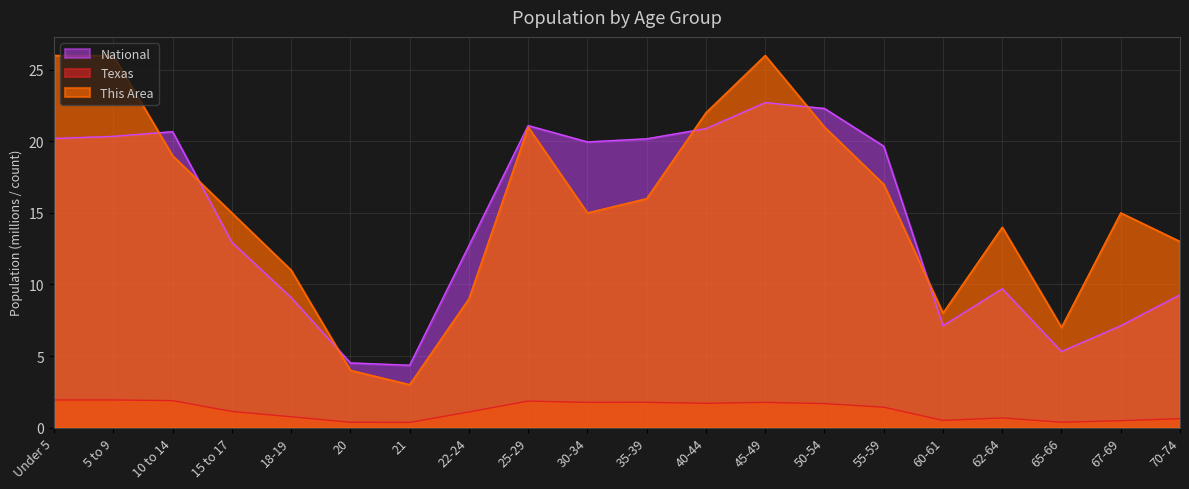

Reading left to right, transcribe all the data shown in this chart.

This Area: 26.0	26.0	19.0	15.0	11.0	4.0	3.0	9.0	21.0	15.0	16.0	22.0	26.0	21.0	17.0	8.0	14.0	7.0	15.0	13.0
Texas: 1.9	1.9	1.9	1.1	0.8	0.4	0.4	1.1	1.9	1.8	1.8	1.7	1.8	1.7	1.4	0.5	0.7	0.4	0.5	0.6
National: 20.2	20.3	20.7	13.0	9.1	4.5	4.4	12.7	21.1	20.0	20.2	20.9	22.7	22.3	19.7	7.1	9.7	5.3	7.1	9.3